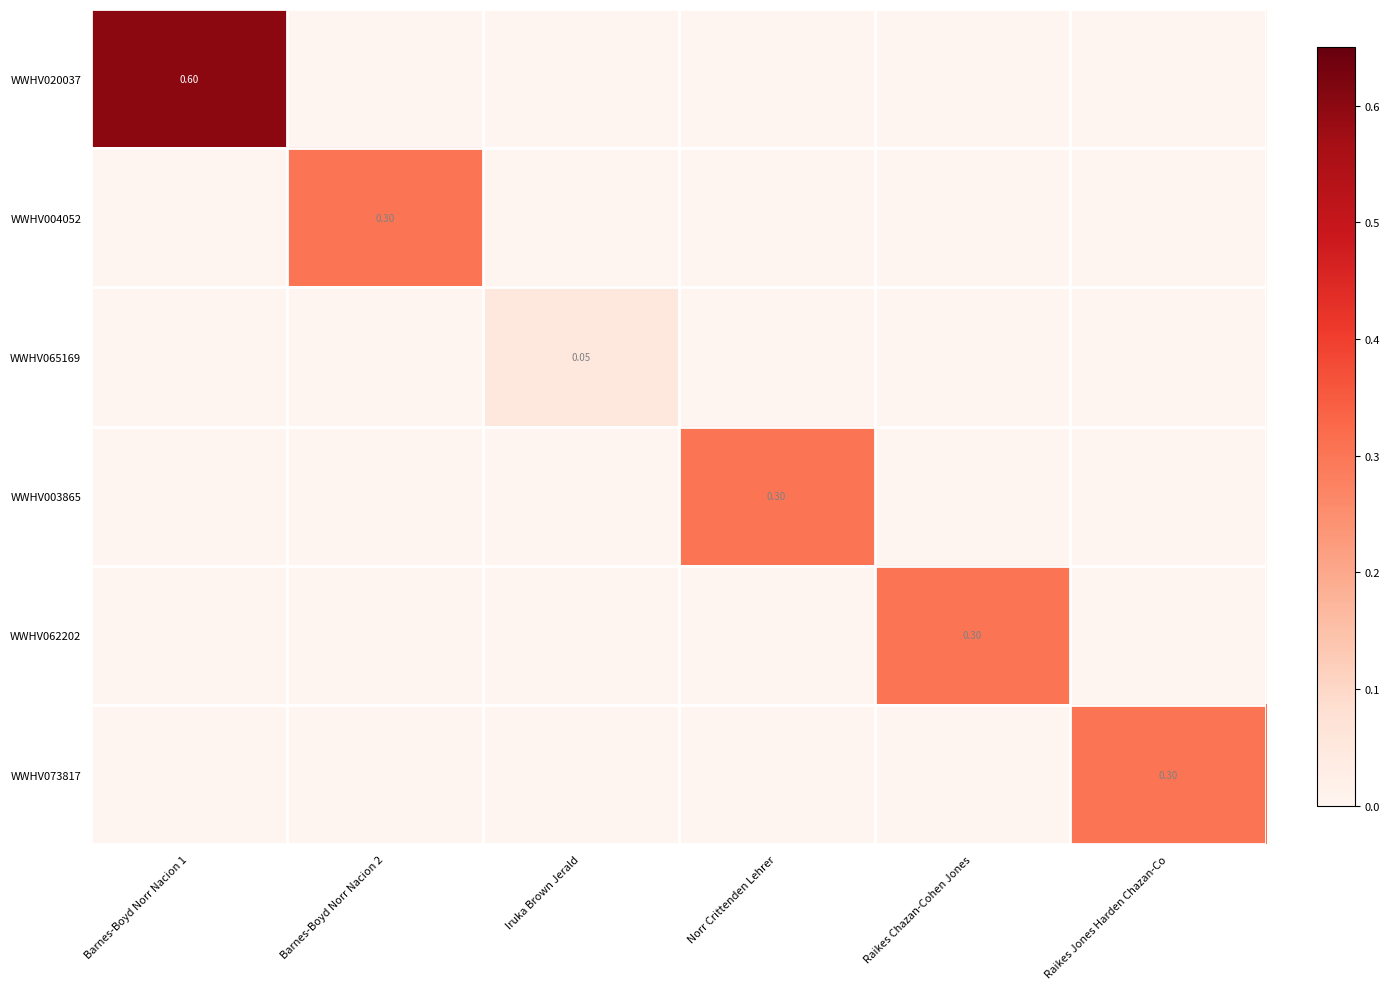

Rank the series at Raikes Jones Harden Chazan-Co from highest to lowest value.

WWHV073817, WWHV020037, WWHV004052, WWHV065169, WWHV003865, WWHV062202